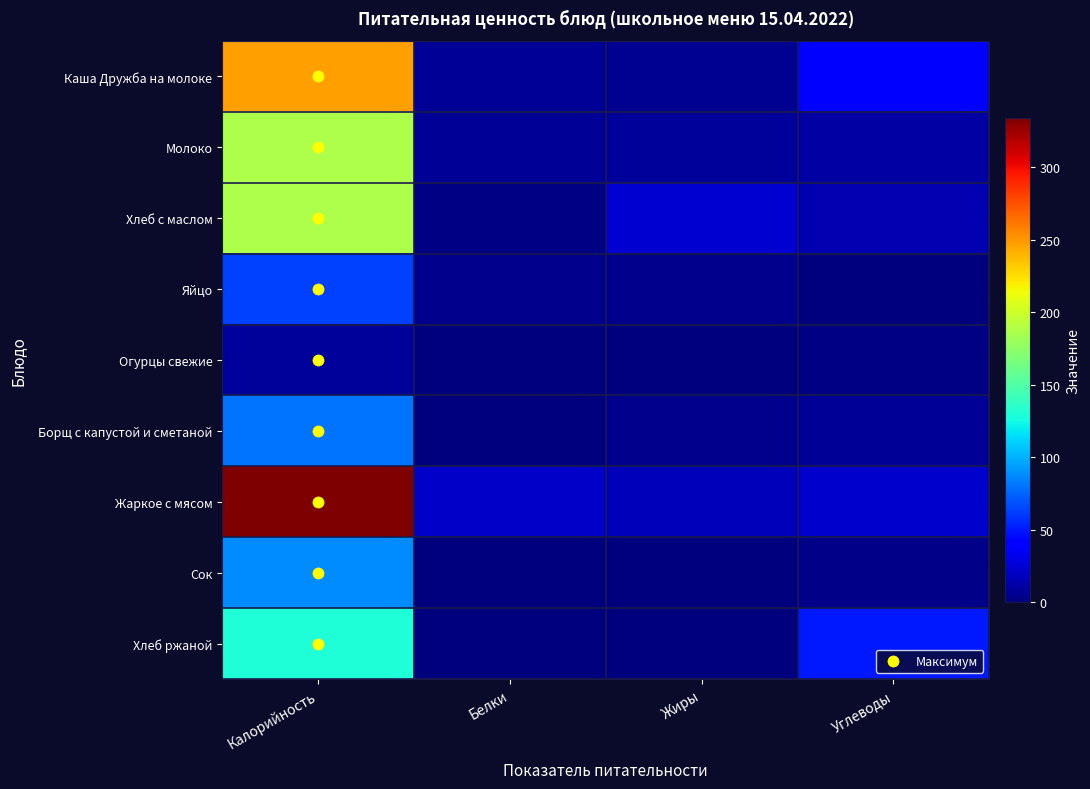

Which has a higher value, Белки or Жиры?

Белки